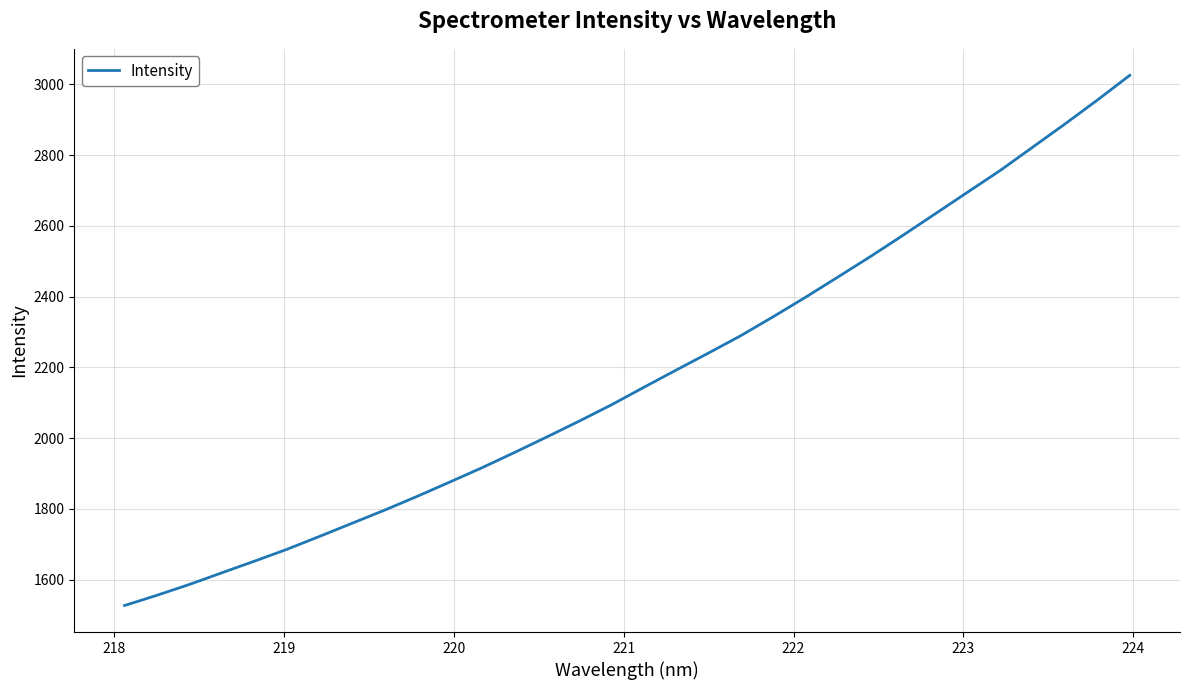

How many distinct data groups are displayed?

1